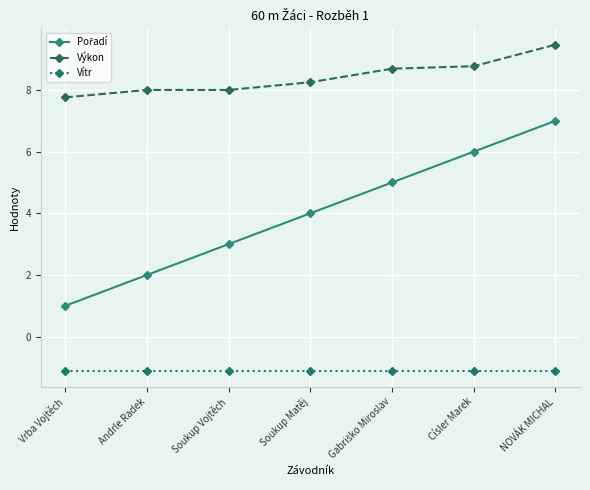

What is the label of the 4th point from the left?

Soukup Matěj